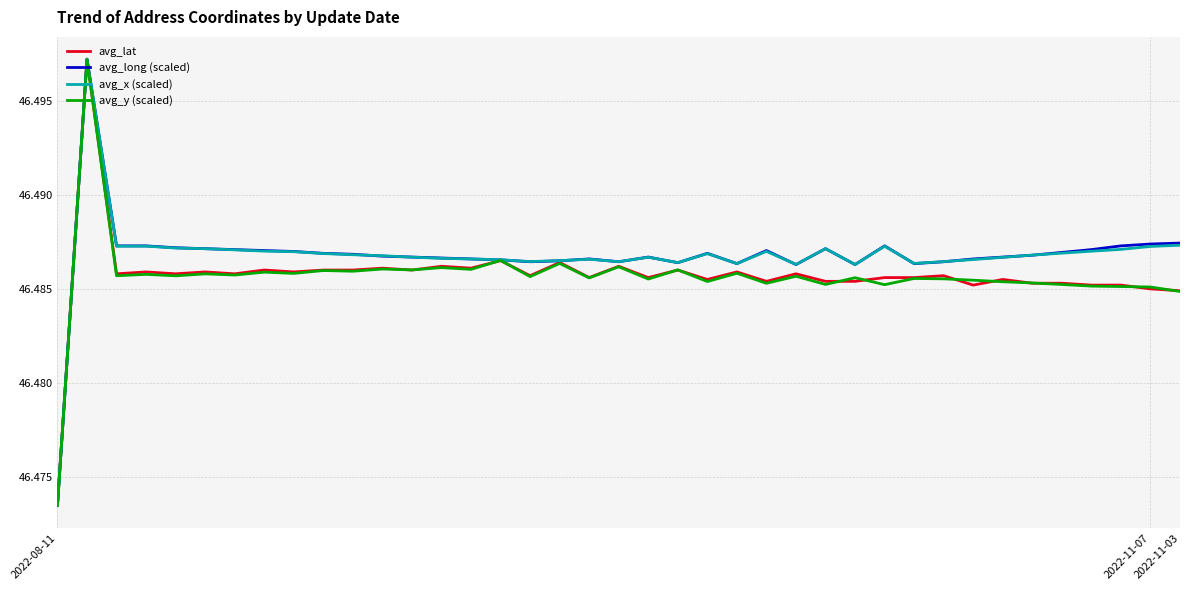

What are all the series names shown in the legend?

avg_lat, avg_long (scaled), avg_x (scaled), avg_y (scaled)